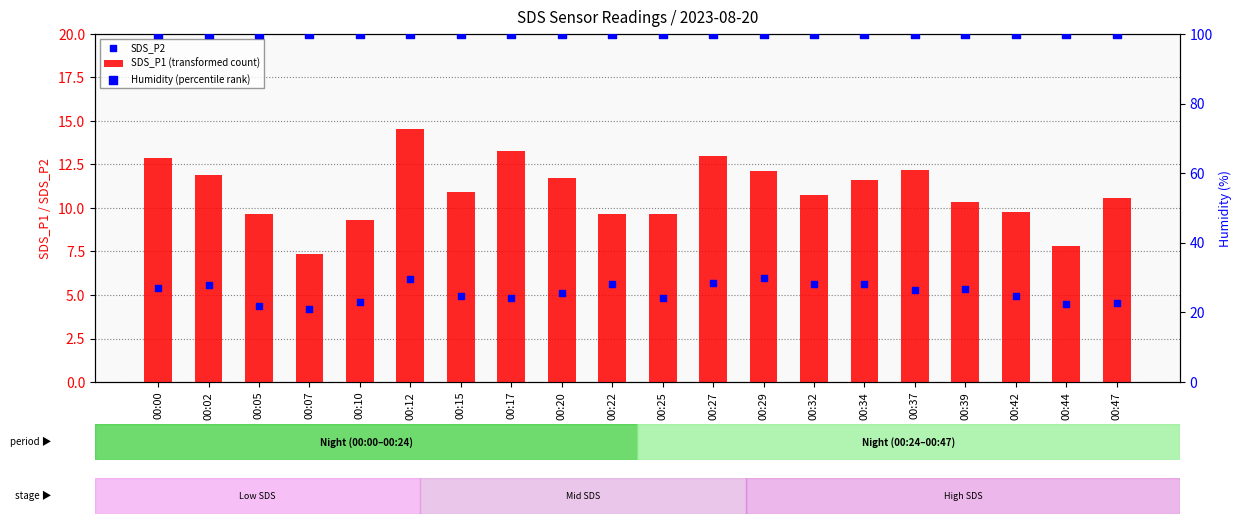

At which category is the sum across all series the highest?

00:12